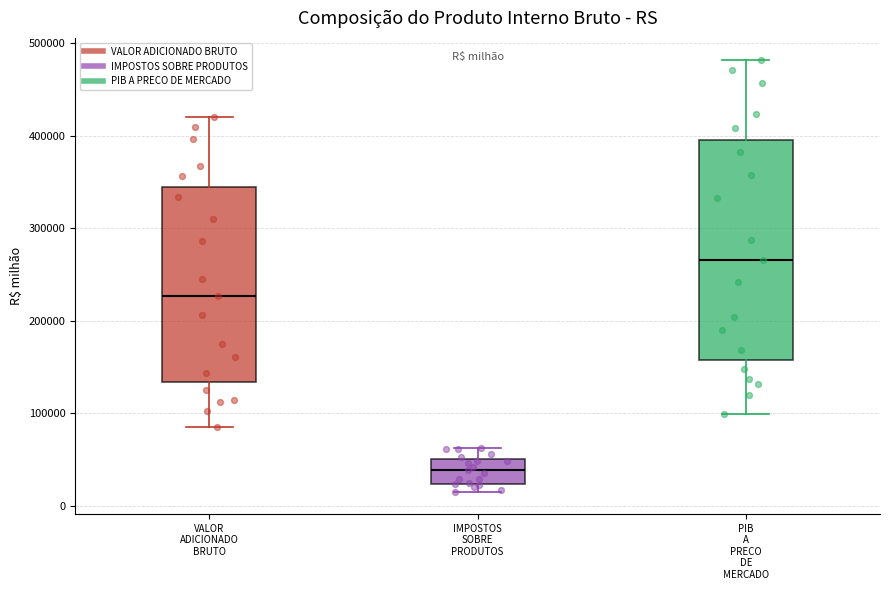

Reading left to right, transcribe this box plot: for each box, give where its median line is, the range the box spans, and where its two whiskers end, as read against the y-axis. The values are not printed on the chart, so give them approximately, as read against the axis.

VALOR ADICIONADO BRUTO: median 230000, box 130000 to 340000, whiskers 80000 to 420000
IMPOSTOS SOBRE PRODUTOS: median 40000, box 20000 to 50000, whiskers 10000 to 60000
PIB A PRECO DE MERCADO: median 270000, box 160000 to 400000, whiskers 100000 to 480000